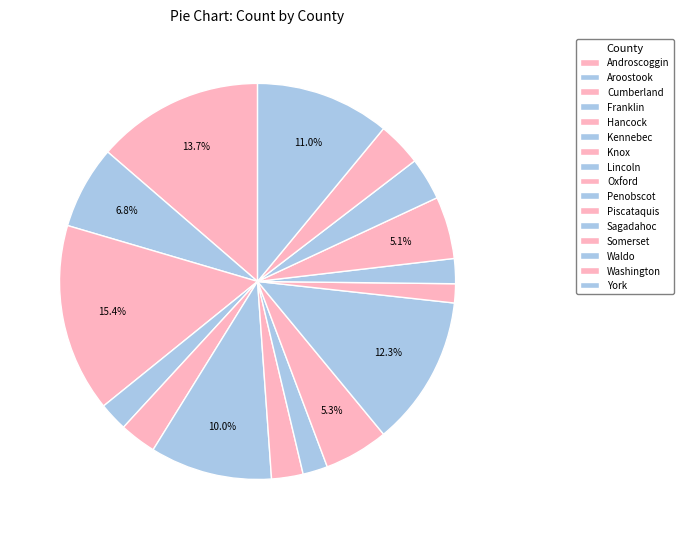

How many segments does this pie chart have?

16